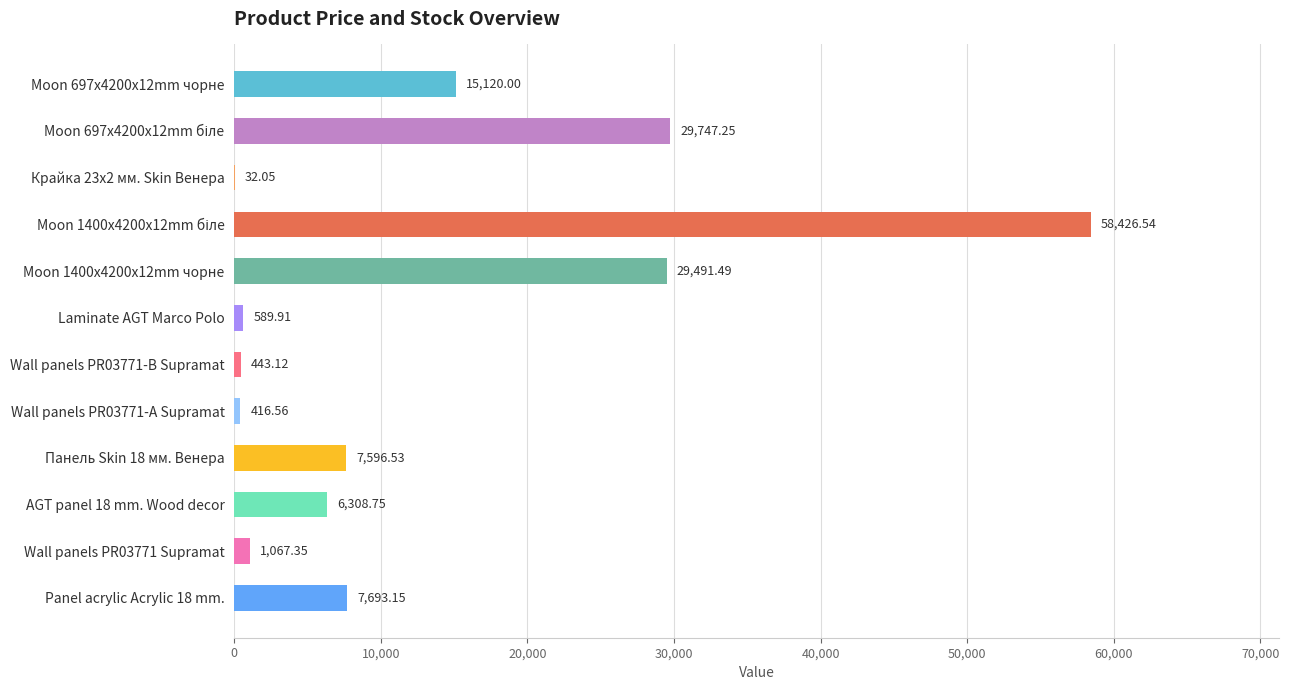

Are the bars horizontal?

Yes